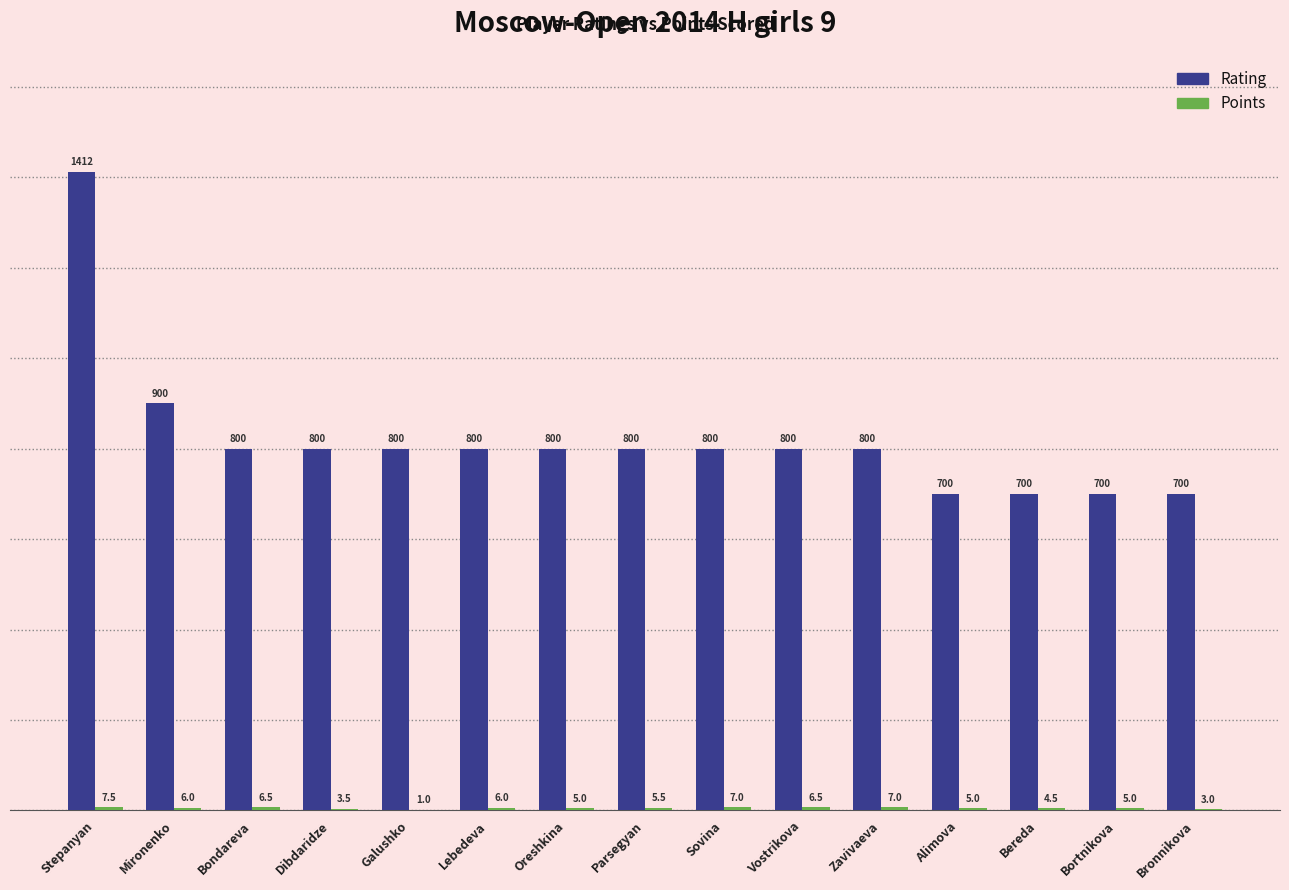

How many Rating values are between 700 and 800?

13